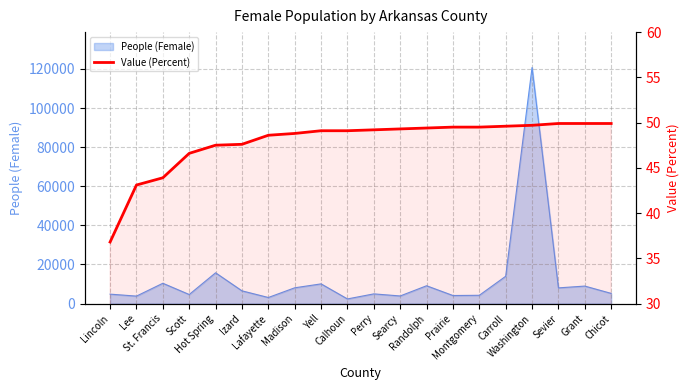

What is the change in value from Montgomery to Sevier?

+0.4